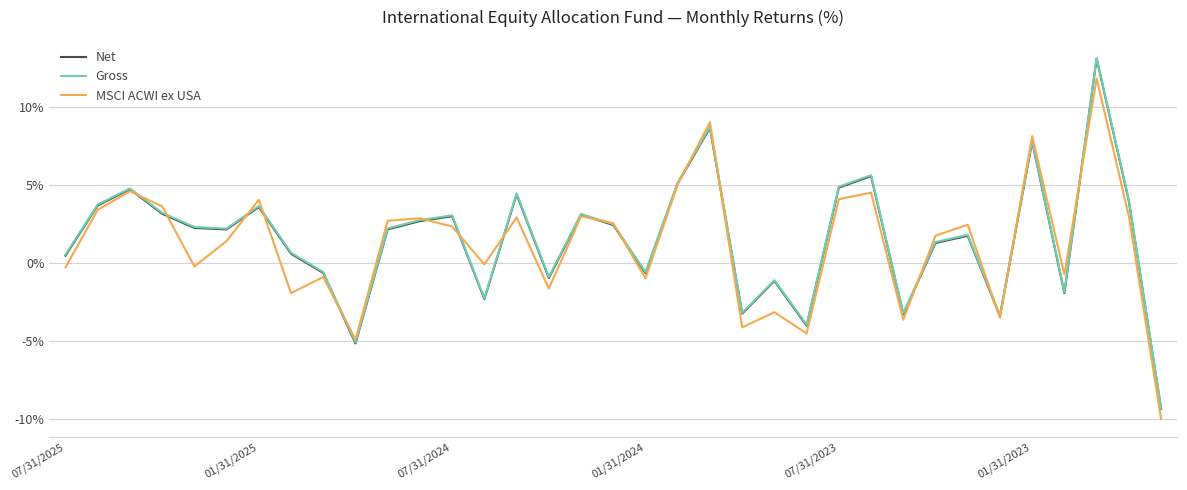

What is the minimum value shown in the chart?

-10.0